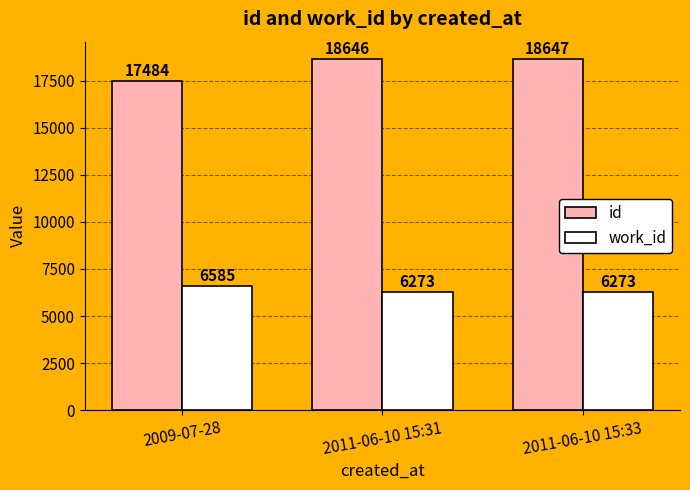

What is the label of the 2nd bar from the left?

2011-06-10 15:31